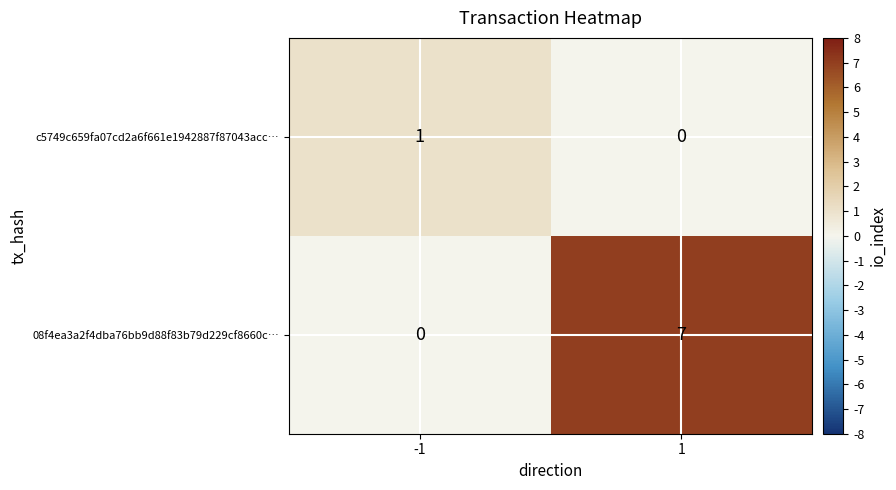

List the series in order of their peak value, highest first.

08f4ea3a2f4dba76bb9d88f83b79d229cf8660c…, c5749c659fa07cd2a6f661e1942887f87043acc…